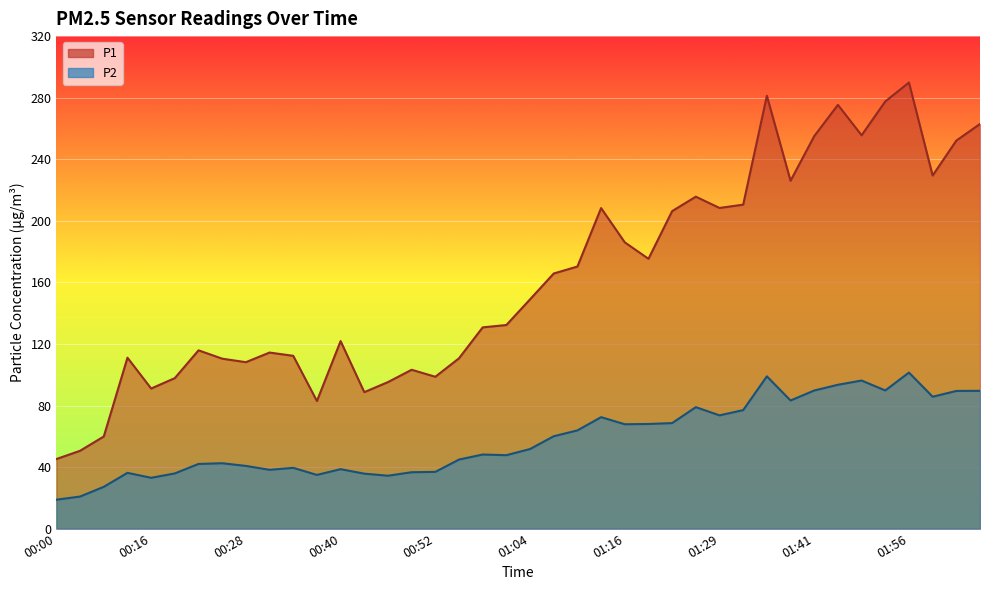

What is the spread (max minus min) of values at 01:16?

118.2